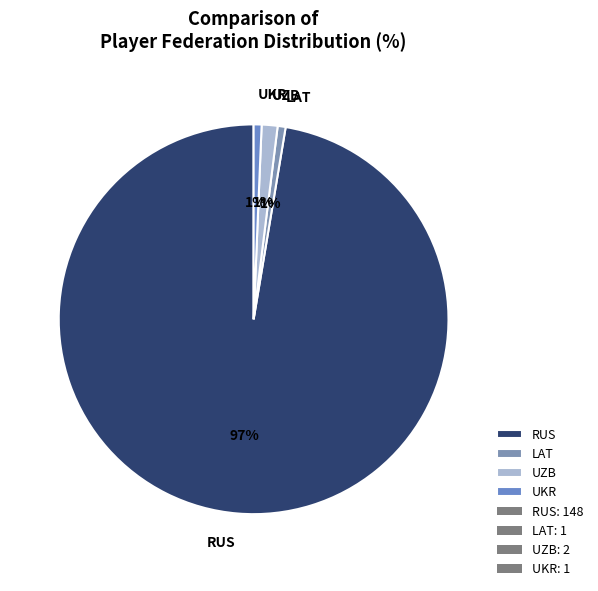

Is it true that UZB is 1% of the pie?

True